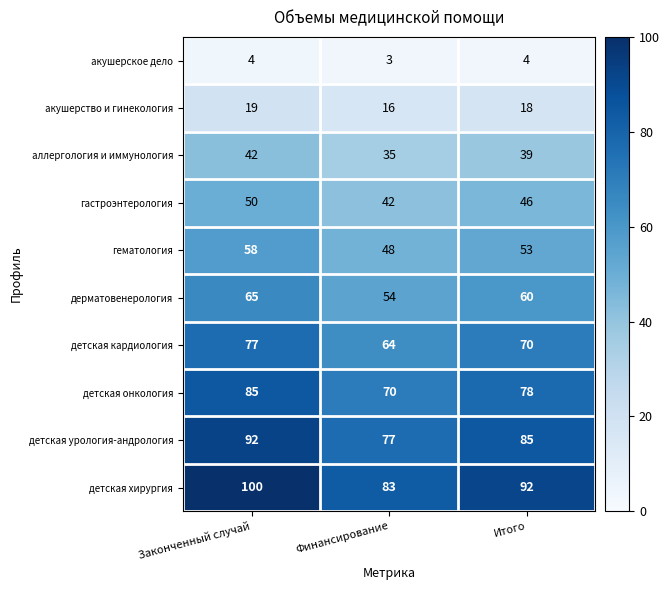

The акушерское дело series shows 1 at Финансирование. True or false?

False